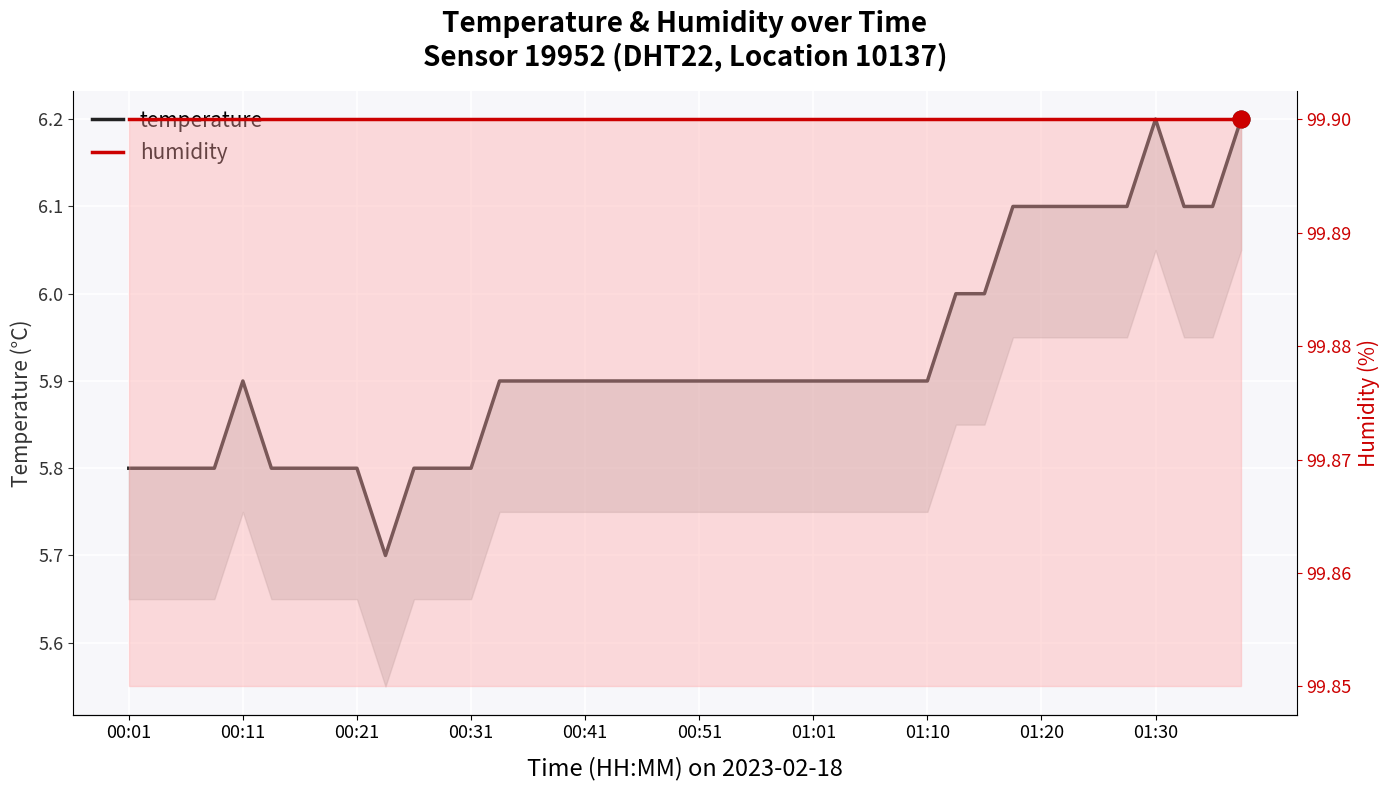

Is the value of humidity at 26 greater than the value of temperature at 13?

Yes